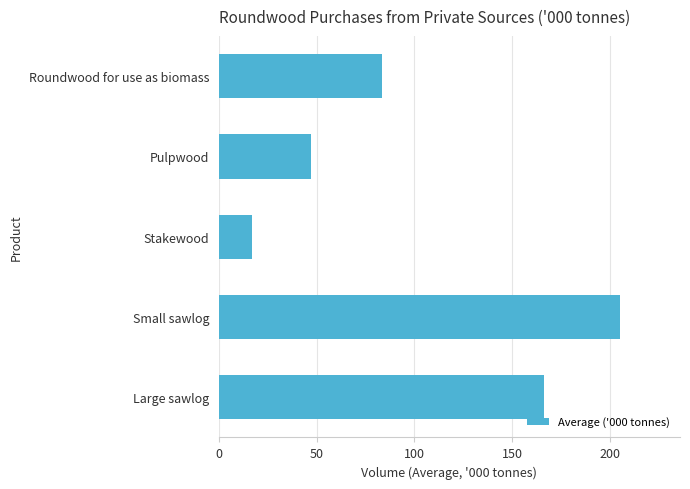

What is the maximum value shown in the chart?

205.2